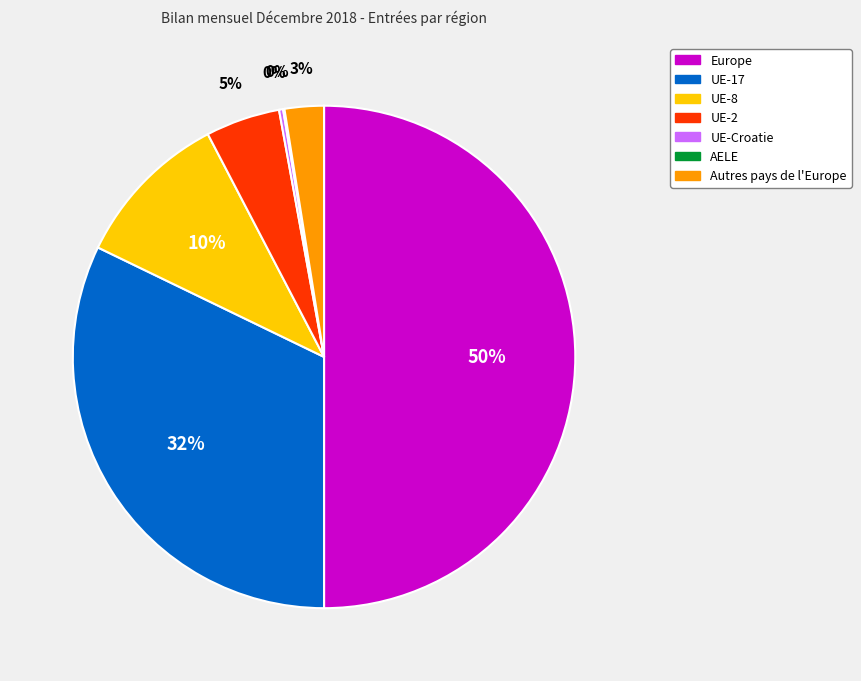

To the nearest percent, what is the average slice percentage?

14%